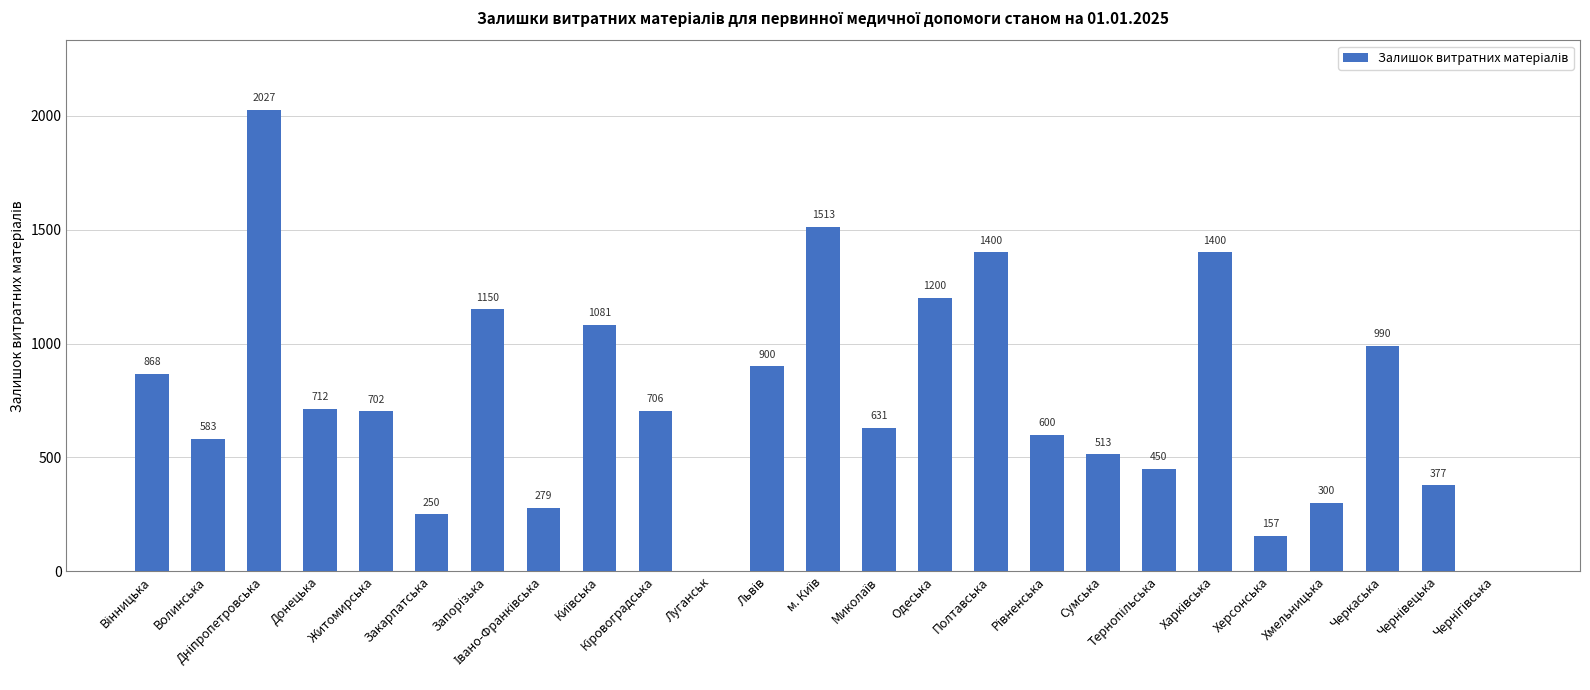

What is the sum of all values?

18789